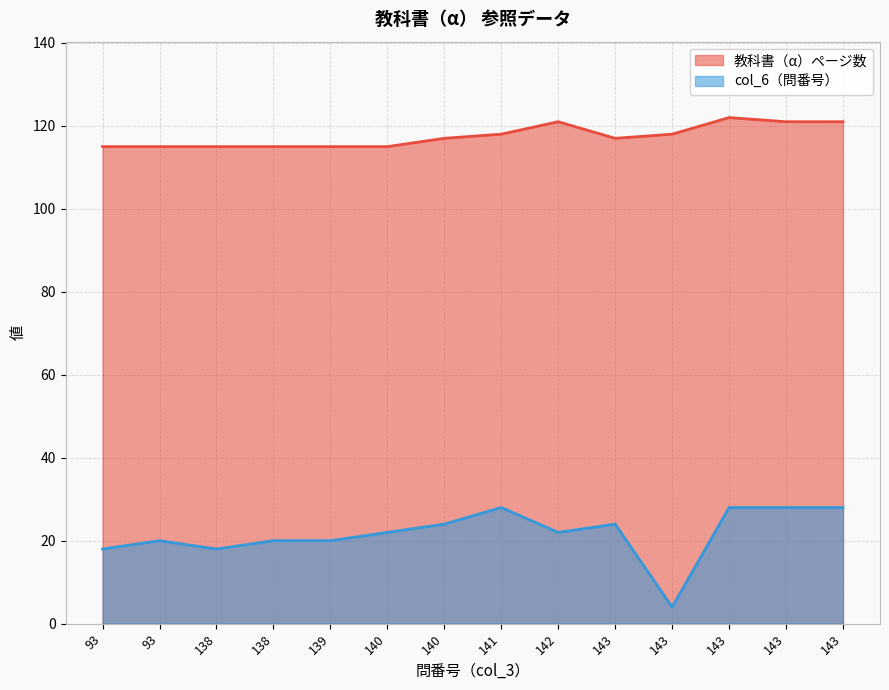

Rank the series by their maximum value, from lowest to highest.

col_6（問番号）, 教科書（α）ページ数